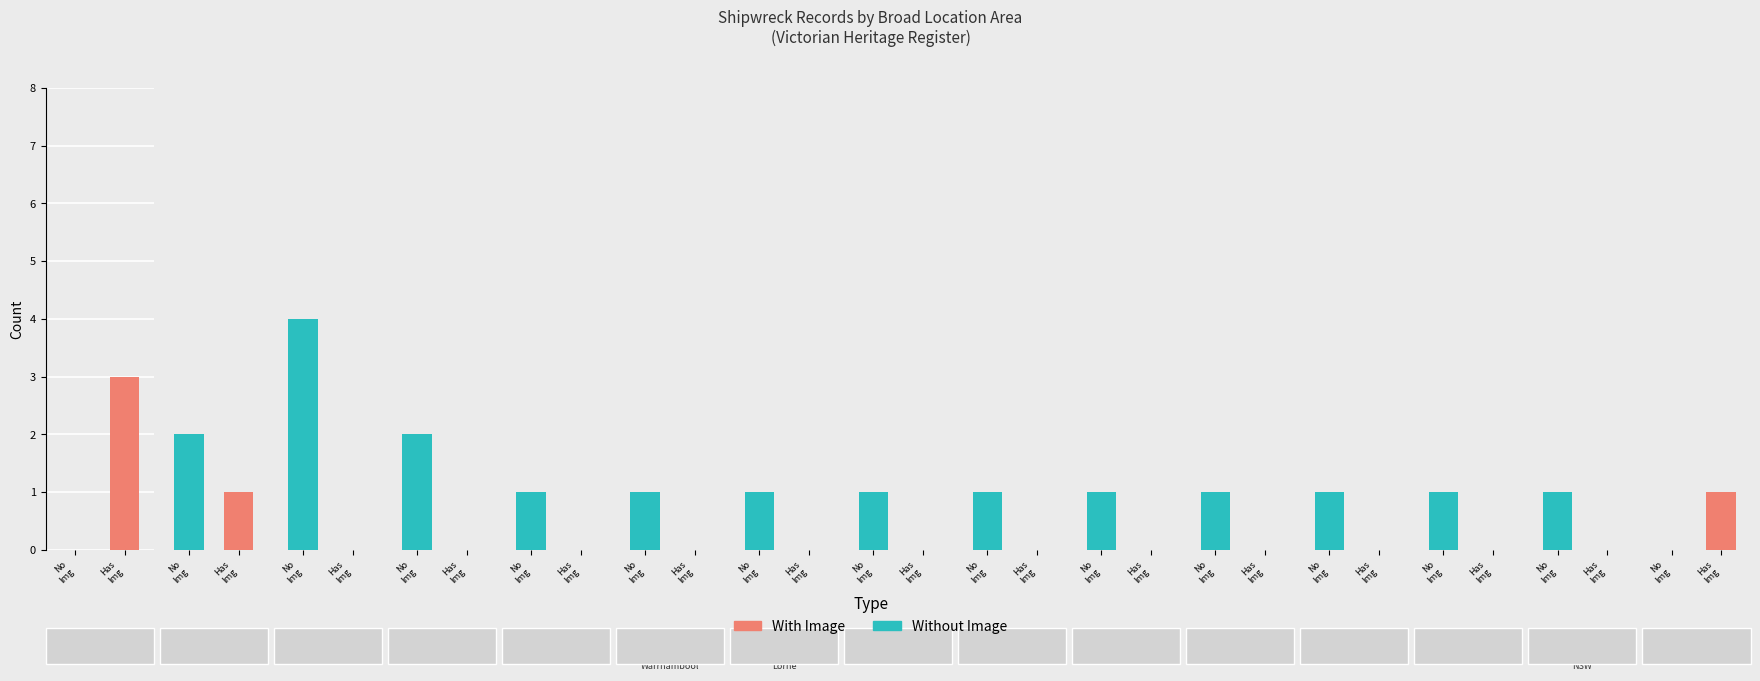

Which series has the largest total across all categories?

Without Image